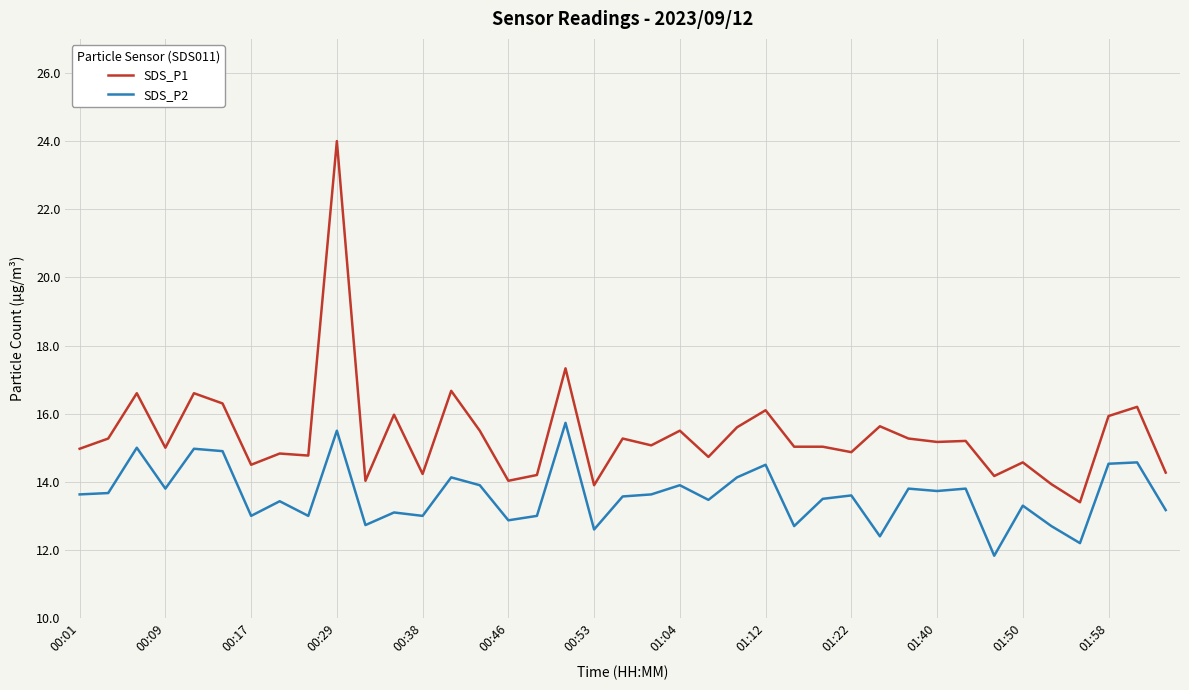

Which series has the largest total across all categories?

SDS_P1